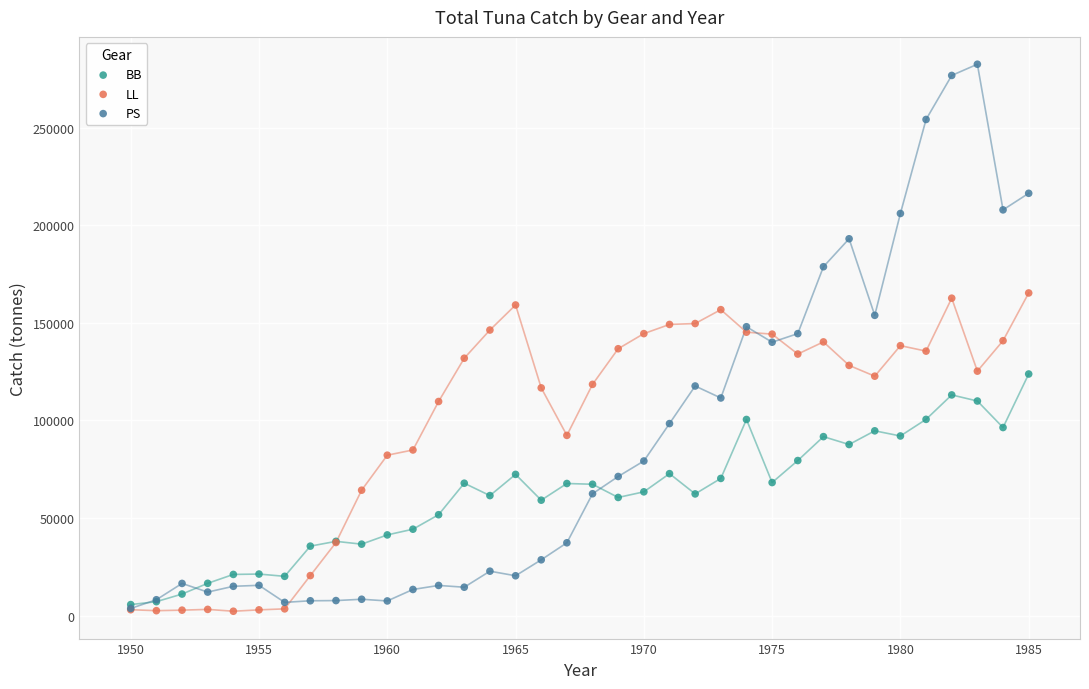

Which series has the widest spread of Y values?

PS